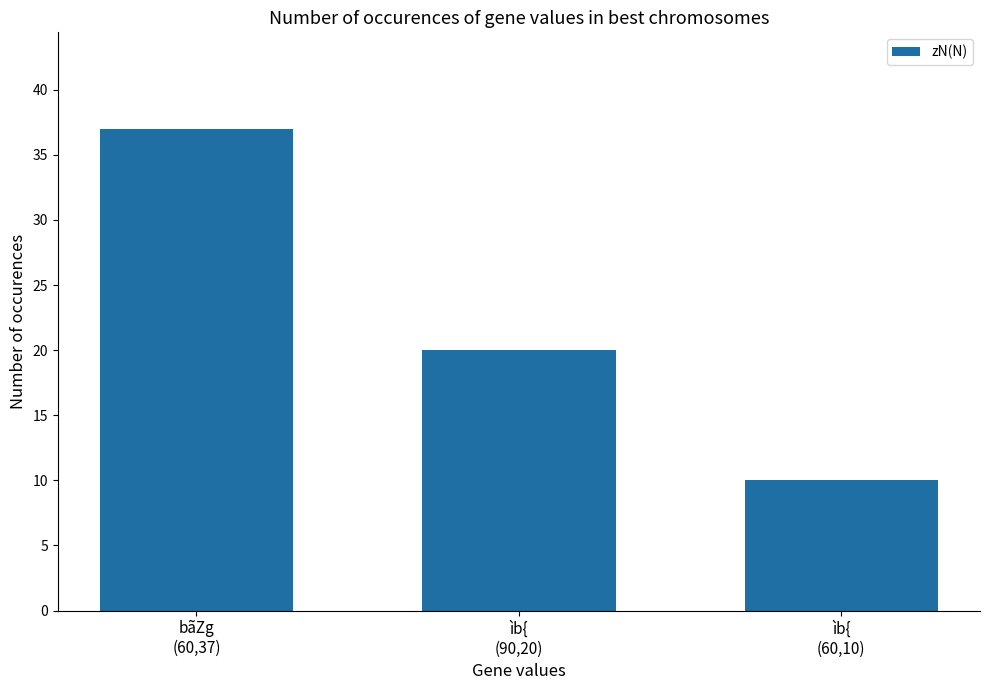

Are the bars horizontal?

No